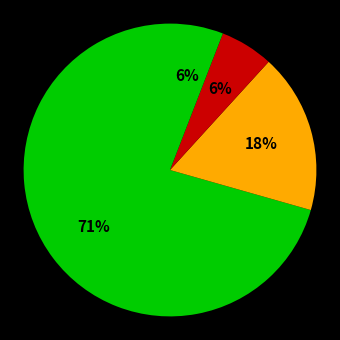

How many segments does this pie chart have?

4